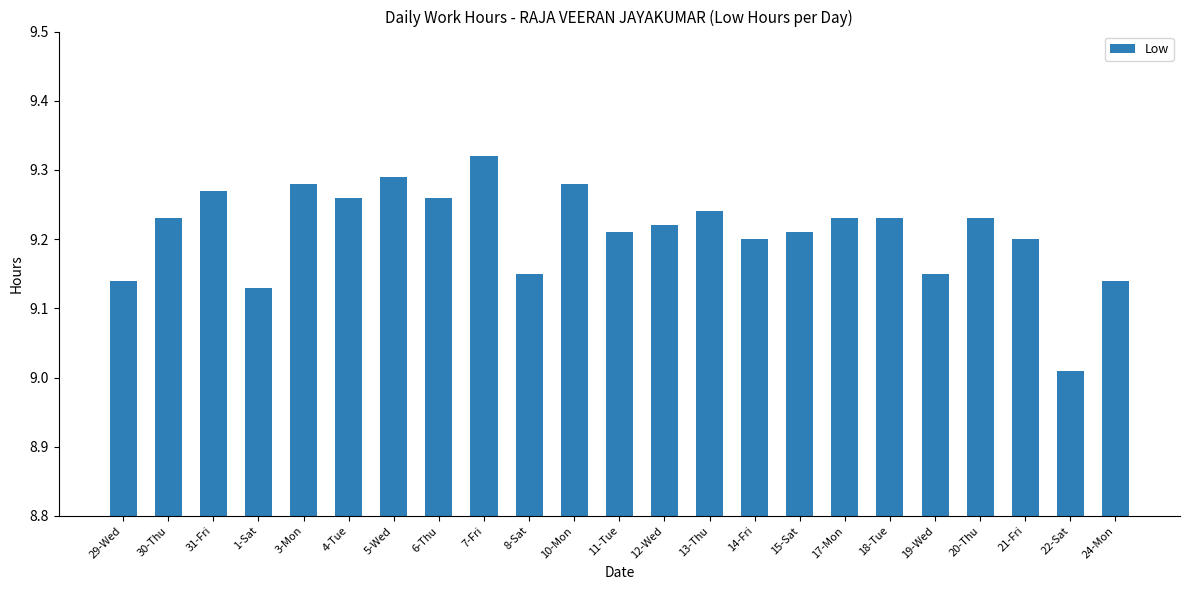

True or false: the data shows 4.7 at 15-Sat.

False